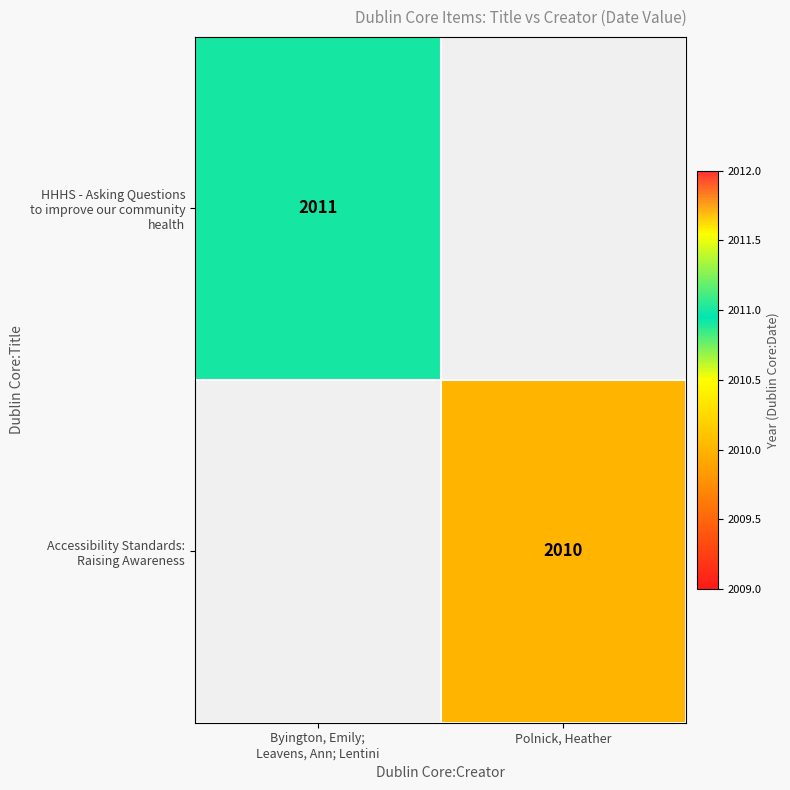

The HHHS - Asking Questions to improve our community health series shows 2011 at Byington, Emily; Leavens, Ann; Lentini. True or false?

True